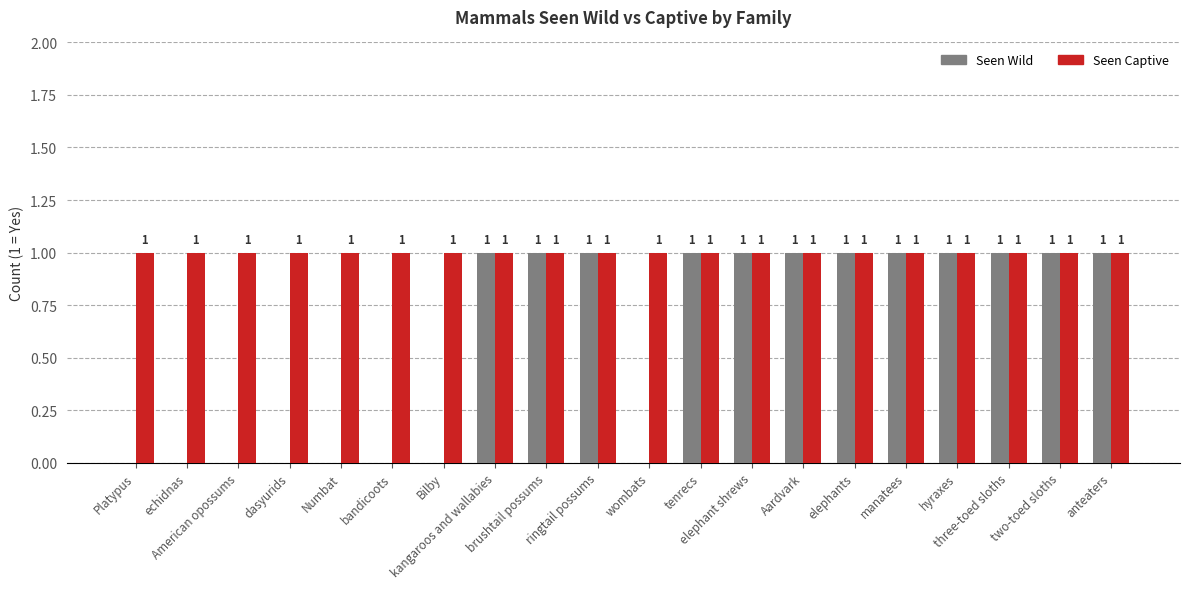

What is the sum of all Seen Wild values?

12